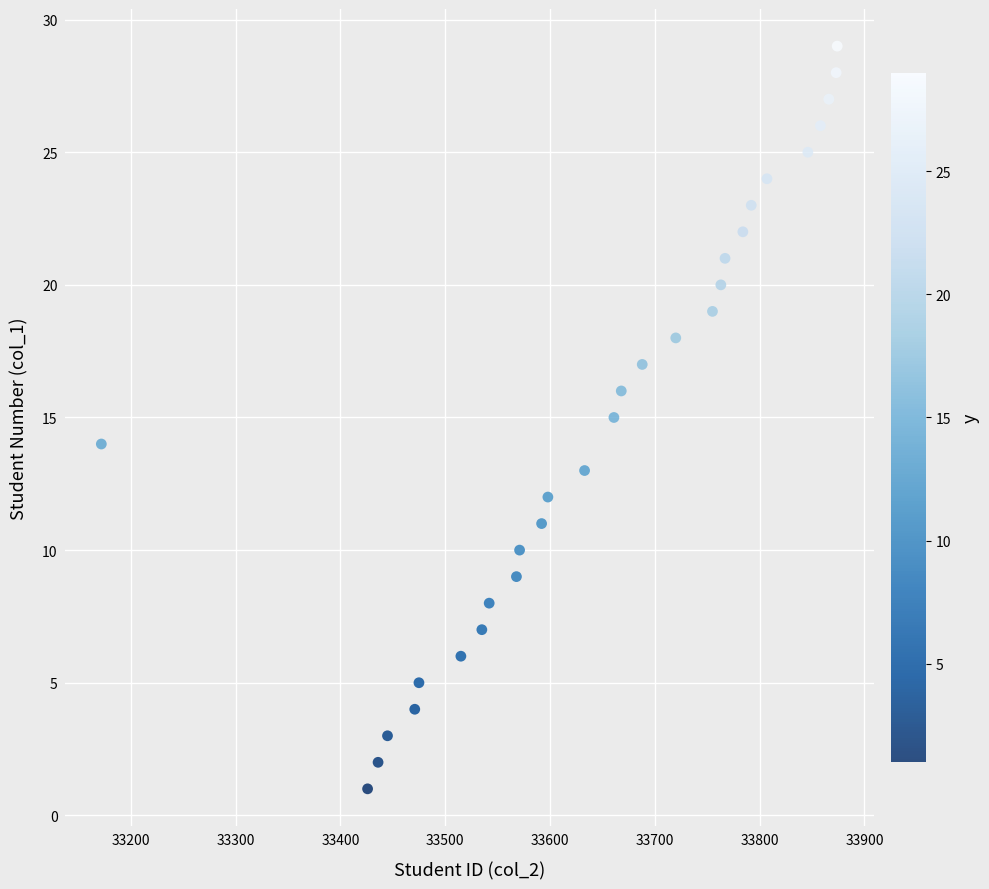

What is the range of Y values (max minus min)?

28